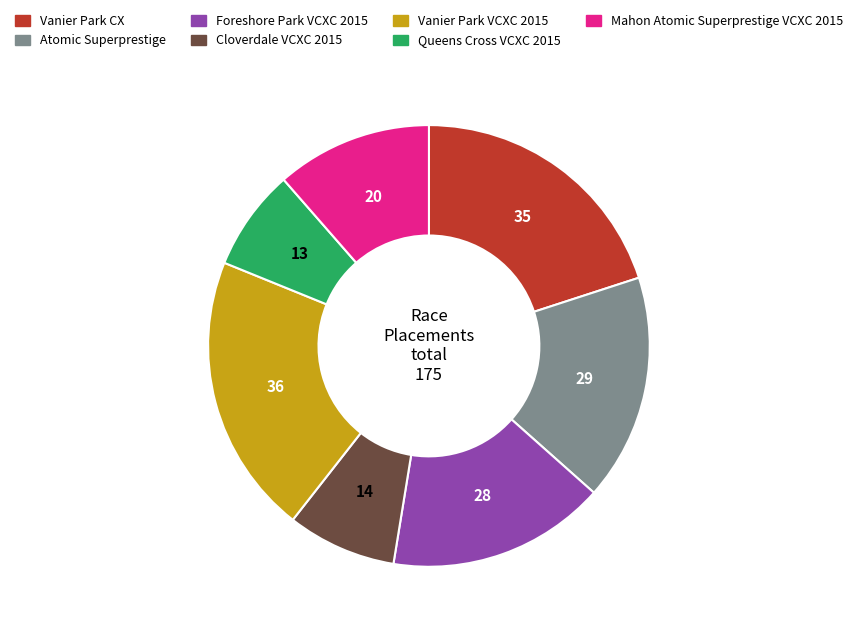

Is there a majority slice in this chart?

No